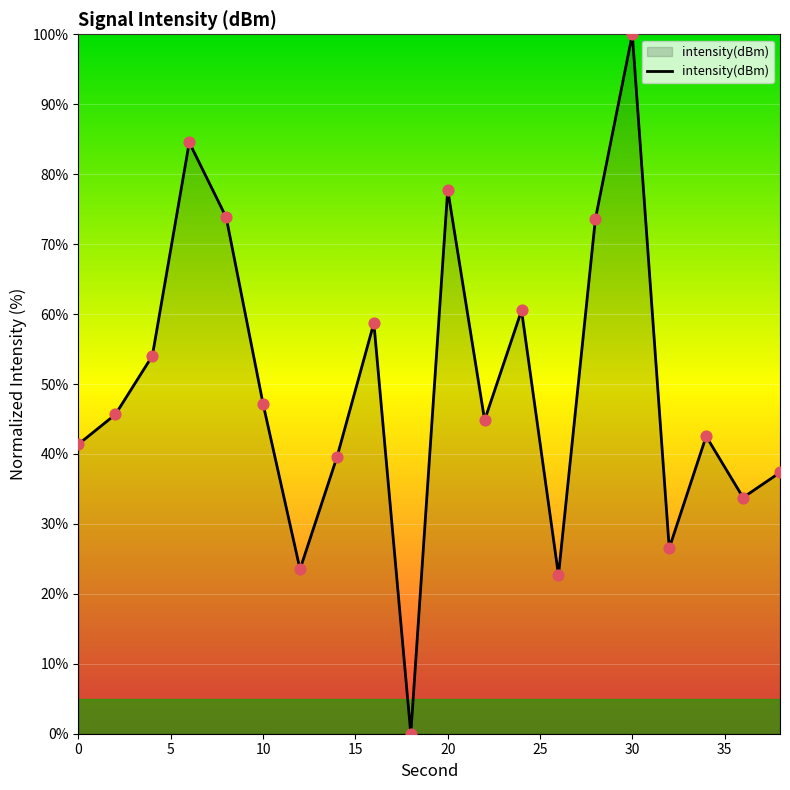

What is the difference between the maximum and minimum values?

100.0